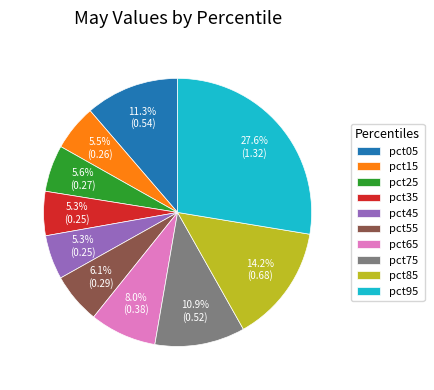

What is the largest slice in the pie chart?

pct95